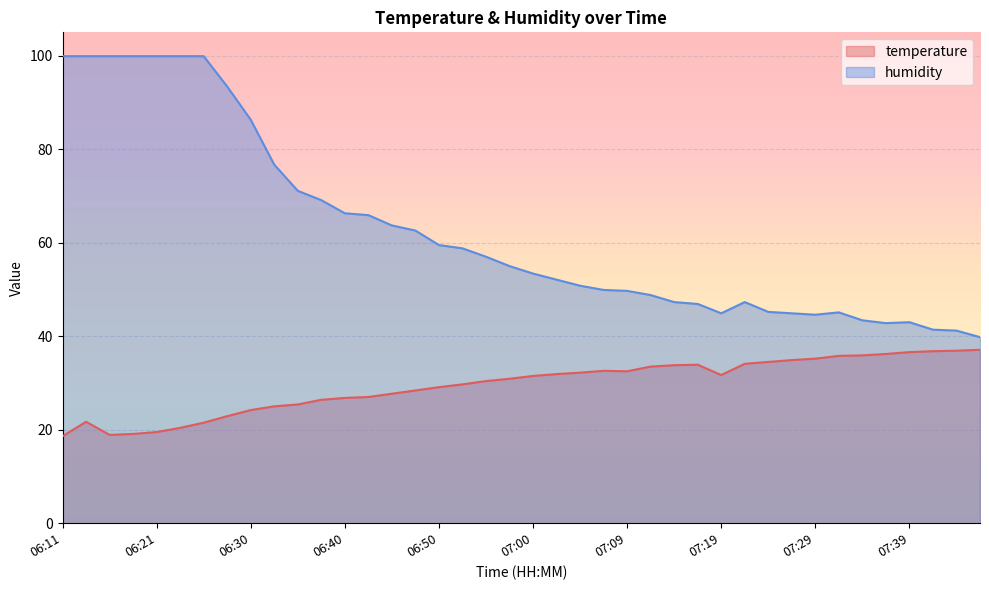

At which category does humidity reach its first local valley?

07:19